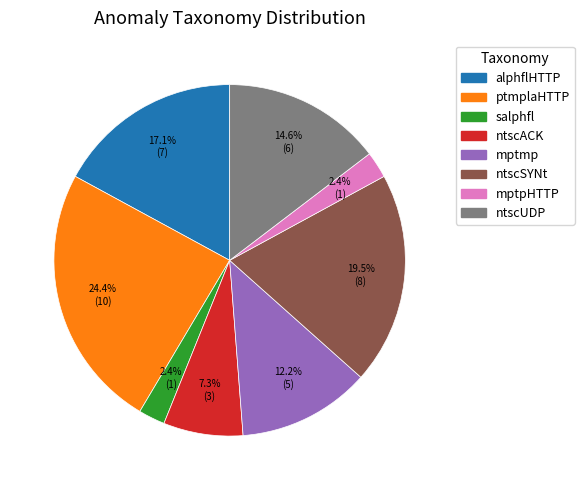

What percentage is NOT represented by ntscUDP?

85.4%